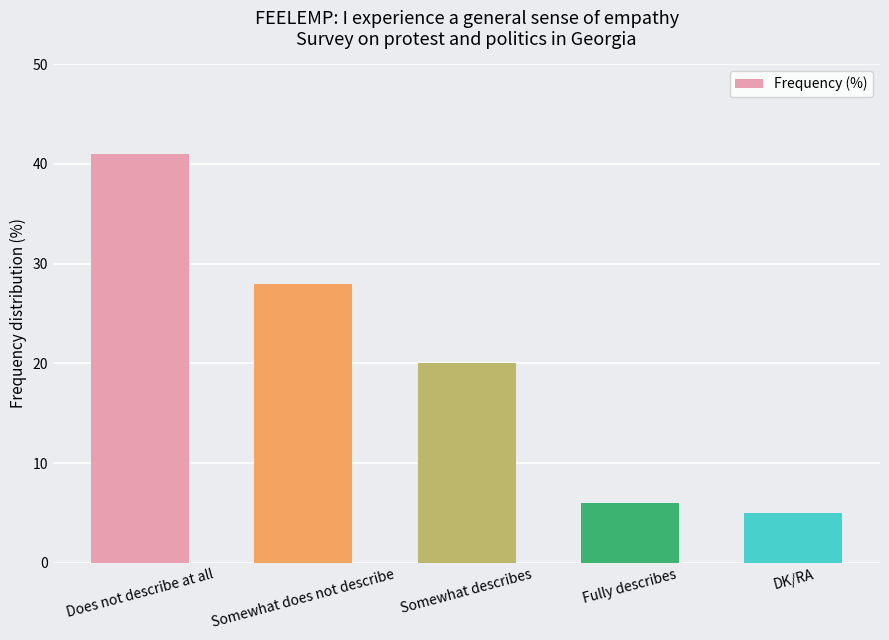

Rank the categories by value from lowest to highest.

DK/RA, Fully describes, Somewhat describes, Somewhat does not describe, Does not describe at all